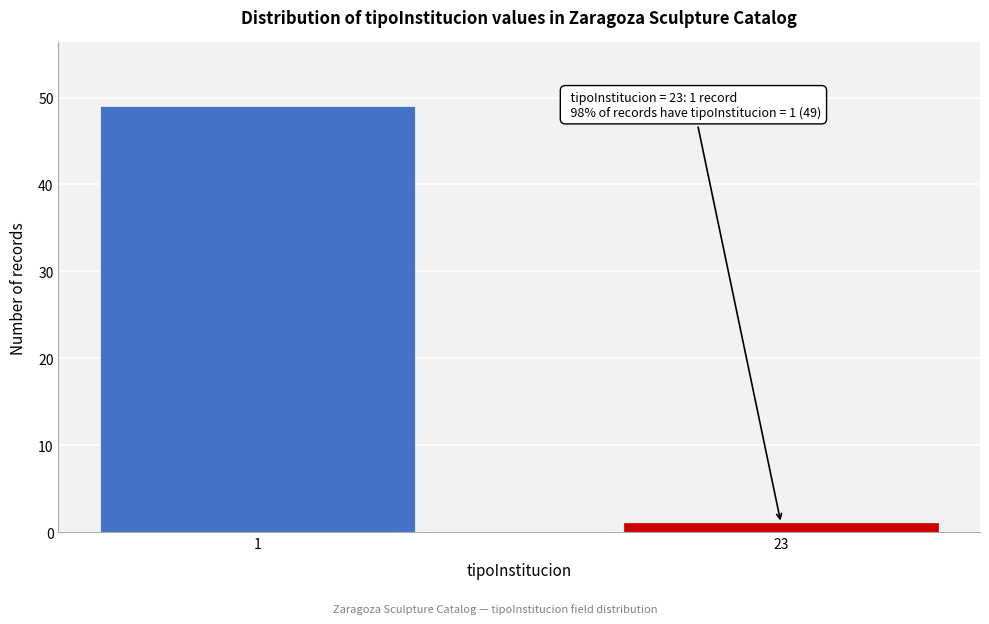

Reading left to right, extract all data points from this chart.

49	1